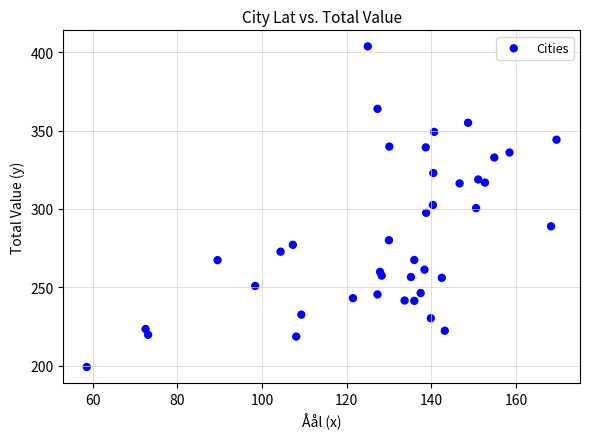

What is the range of X values (max minus min)?

111.0